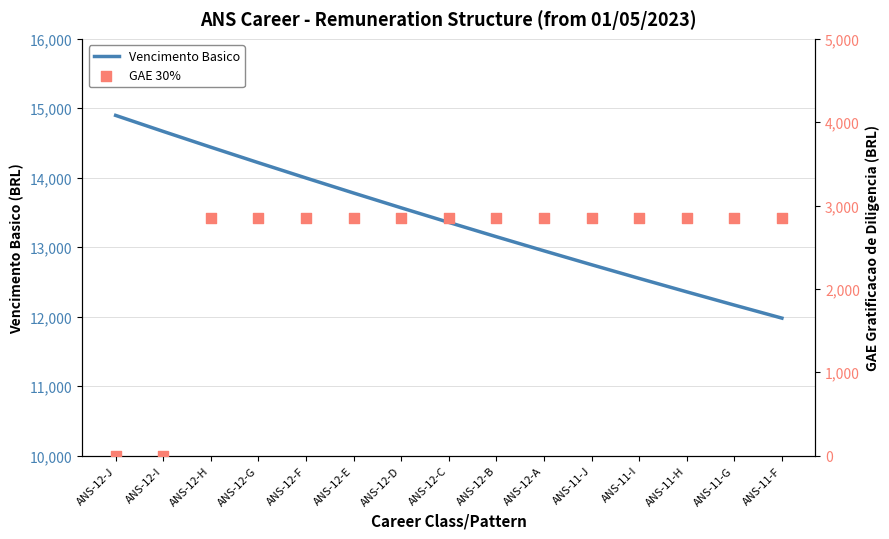

Is the value of GAE 30% at ANS-11-H greater than the value of Vencimento Basico at ANS-12-C?

No